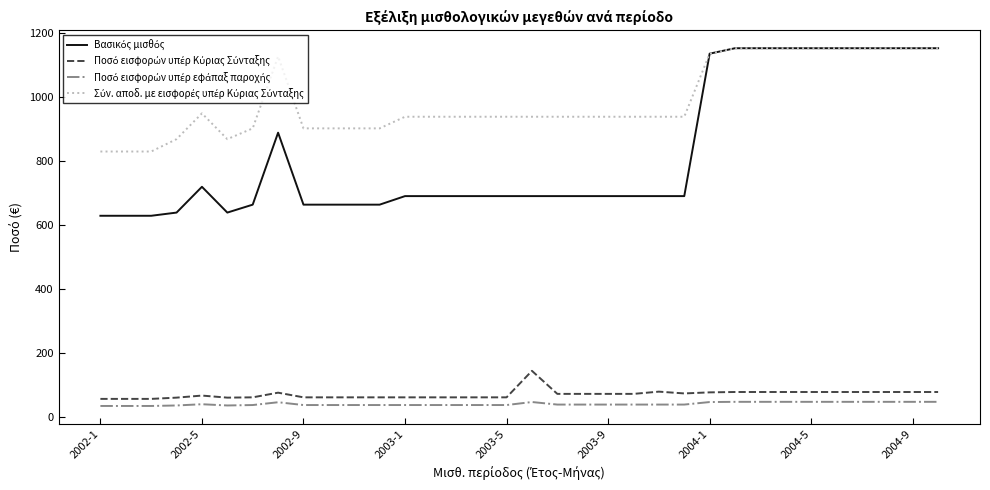

What is the minimum value shown in the chart?

33.1